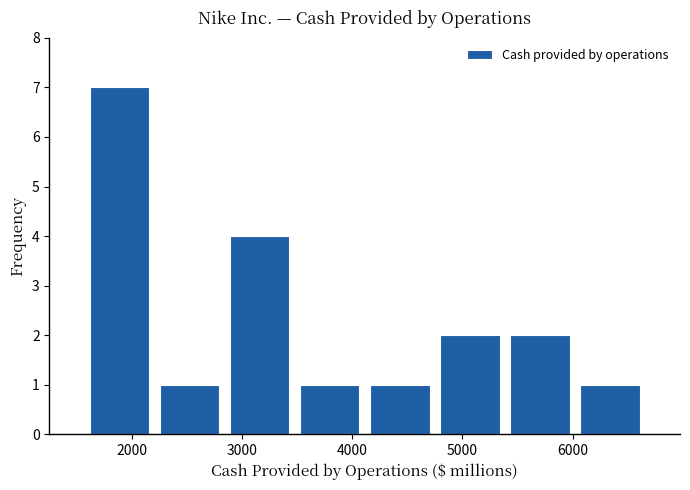

Over which range of the x-axis is the bar tallest?

1600 to 2200